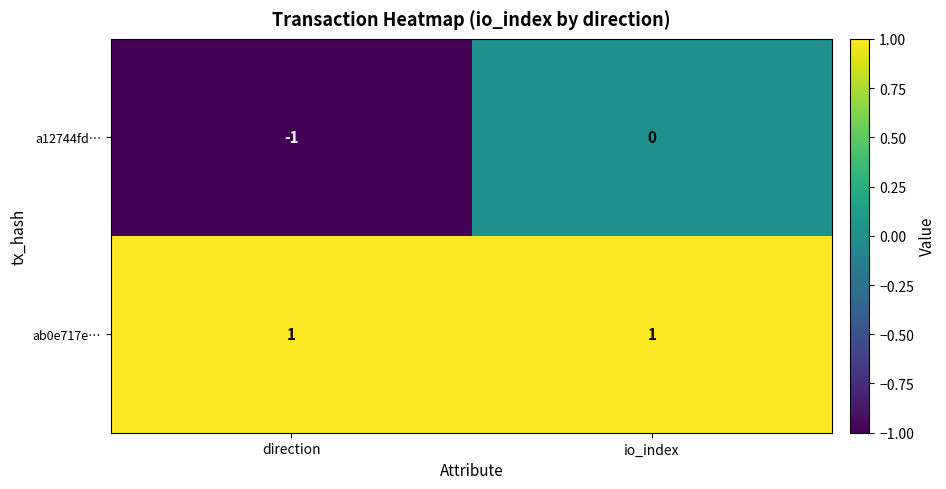

Rank the series by their maximum value, from highest to lowest.

ab0e717e…, a12744fd…